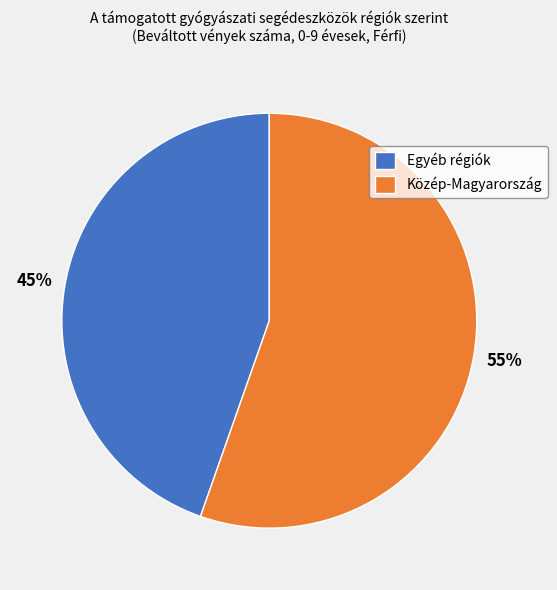

What percentage is the Egyéb régiók slice, to the nearest percent?

45%